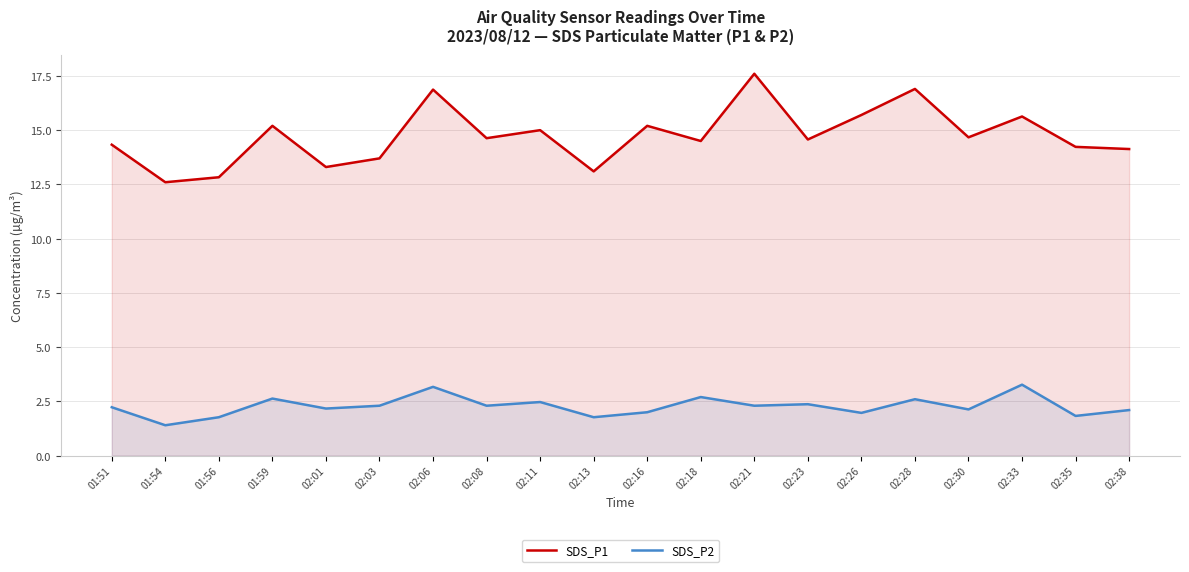

What are all the series names shown in the legend?

SDS_P1, SDS_P2